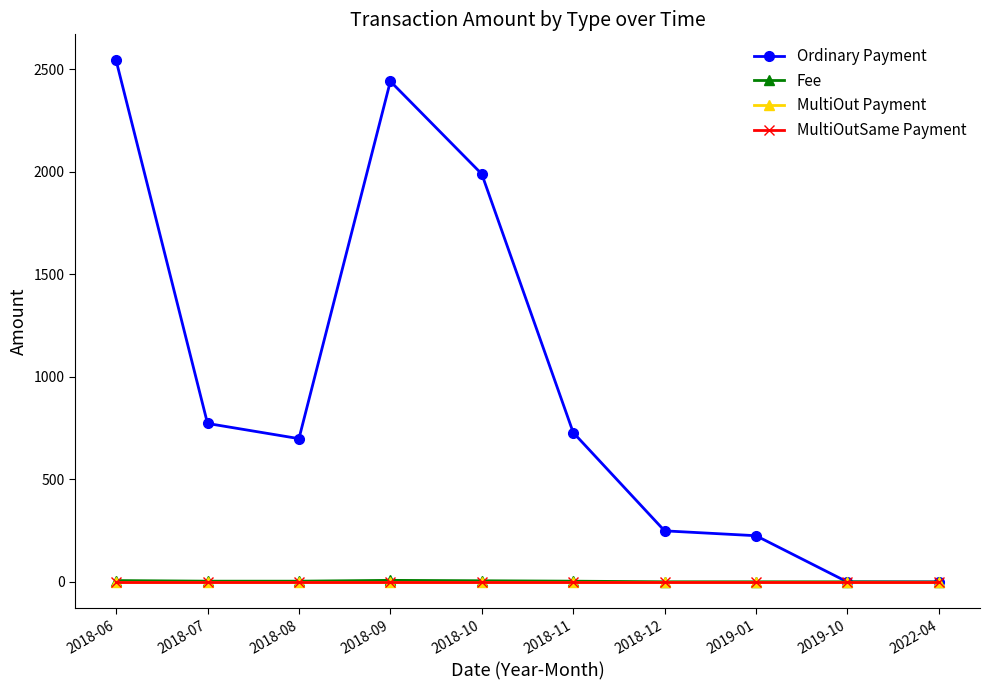

Which series has the largest range (max minus min)?

Ordinary Payment